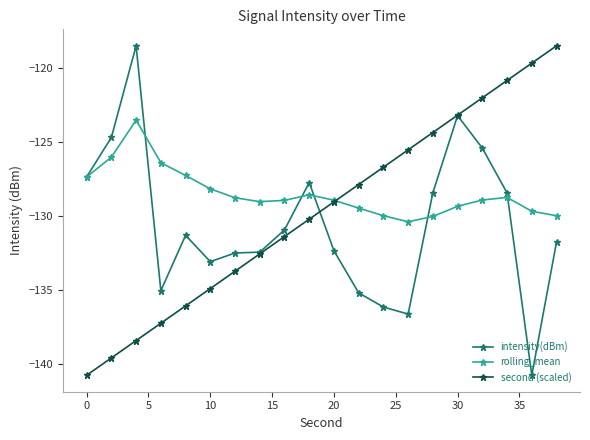

True or false: intensity(dBm) and rolling_mean intersect in this chart.

True